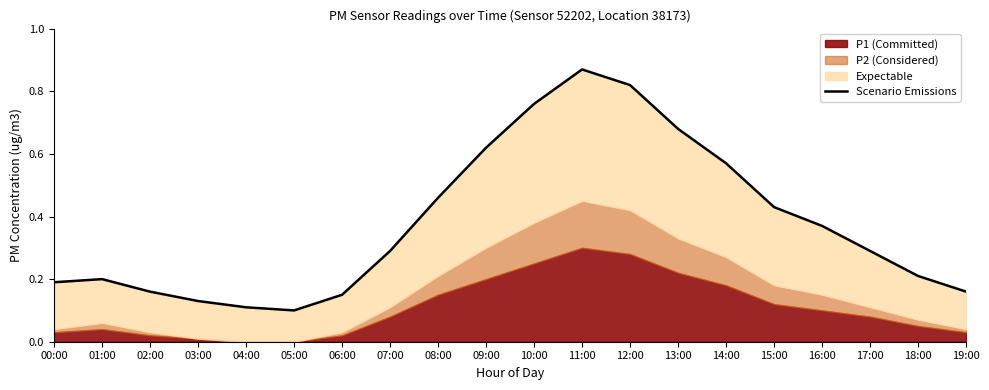

True or false: the data shows 0.1 at 06:00.

True